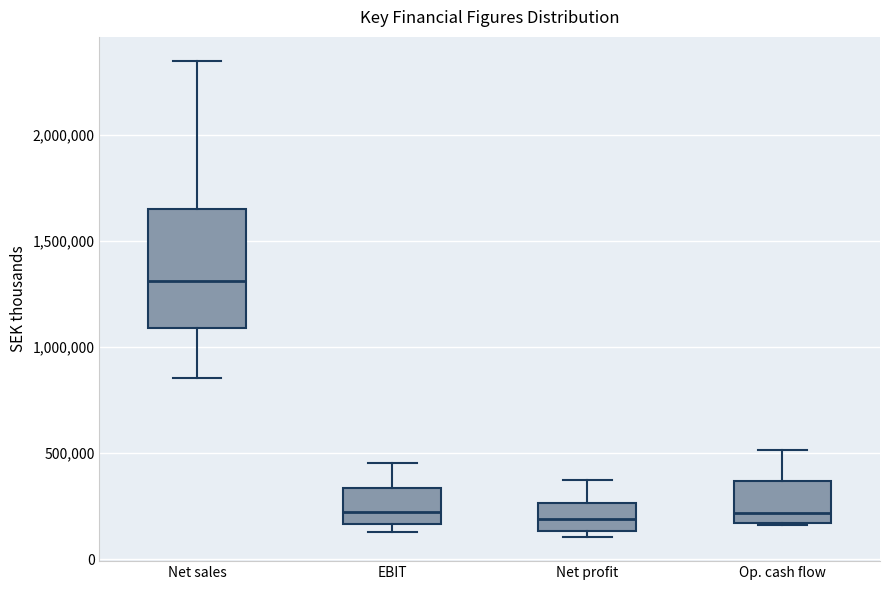

Reading left to right, read every box against the y-axis: the position of its median line, the range the box covers, and the ends of its whiskers. The values are not printed on the chart, so give them approximately, as read against the axis.

Net sales: median 1300000, box 1100000 to 1650000, whiskers 850000 to 2350000
EBIT: median 200000, box 150000 to 350000, whiskers 150000 (just below the box's lower edge) to 450000
Net profit: median 200000, box 150000 to 250000, whiskers 100000 to 350000
Op. cash flow: median 200000, box 150000 to 350000, whiskers 150000 to 500000